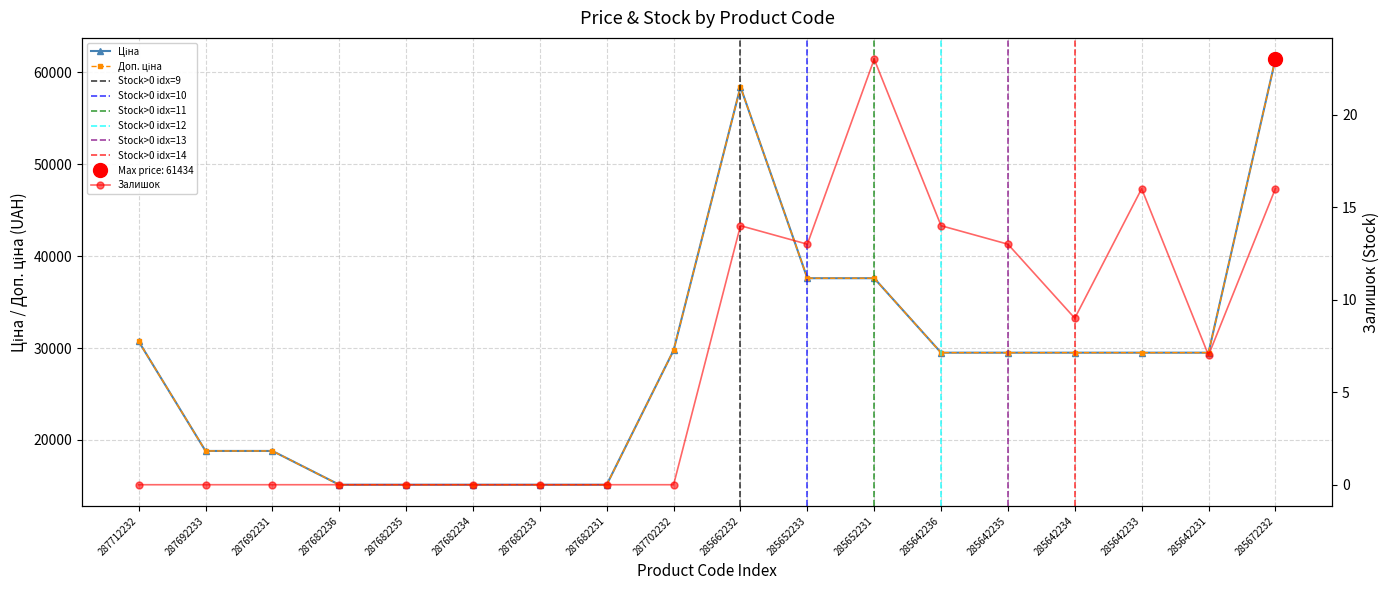

Is it true that Залишок equals 0.0 at 287692233?

True